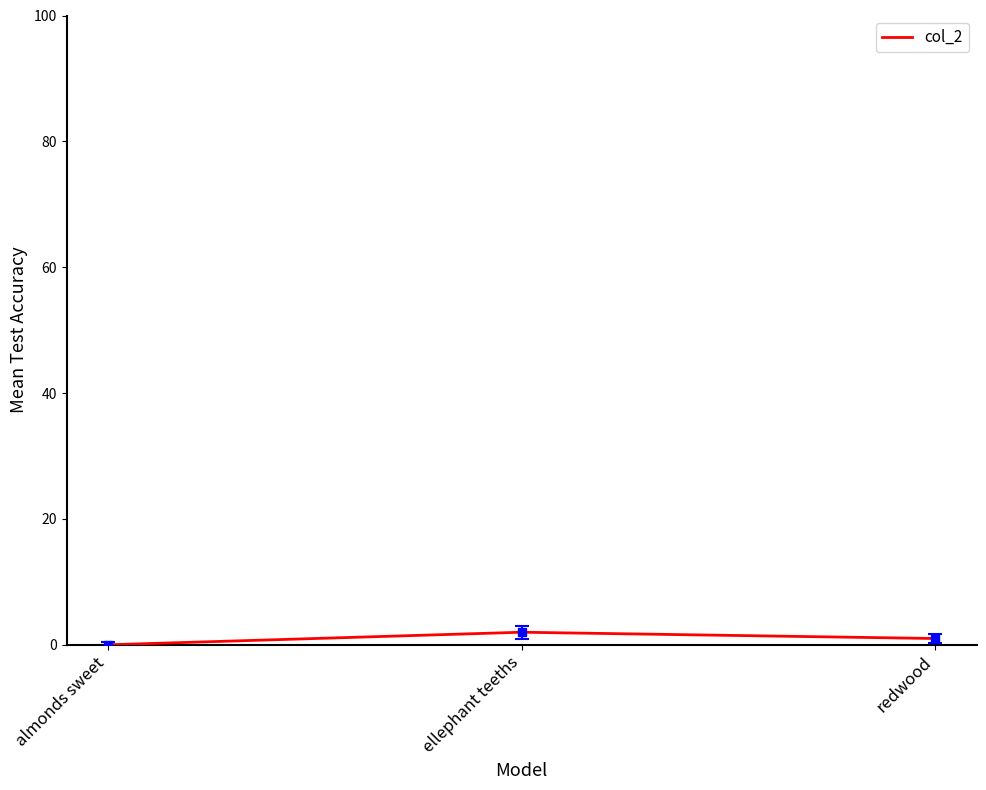

Reading left to right, list all the values displayed in this chart.

almonds sweet=0	ellephant teeths=2	redwood=1